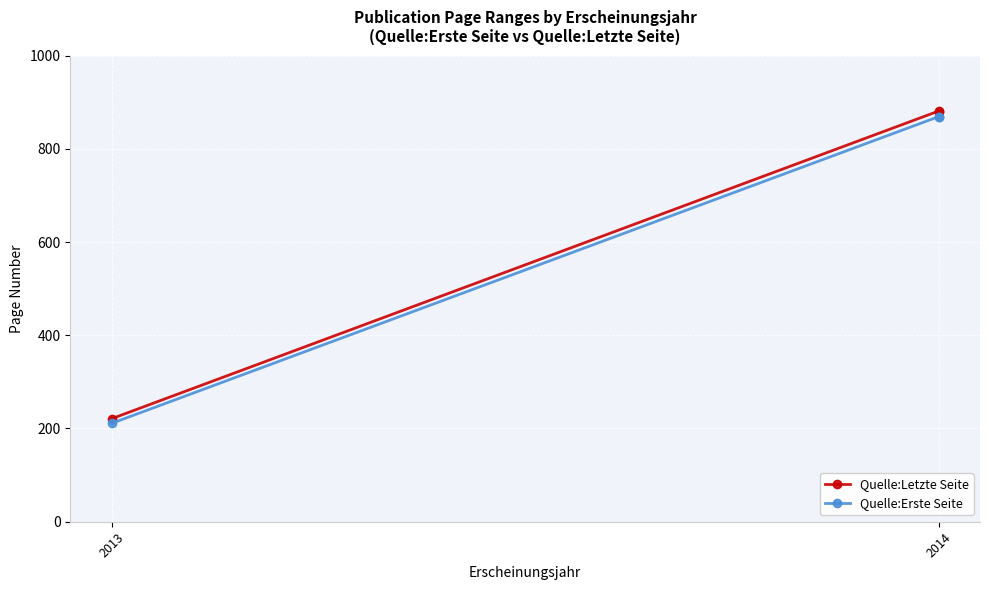

What is the smallest value displayed?

211